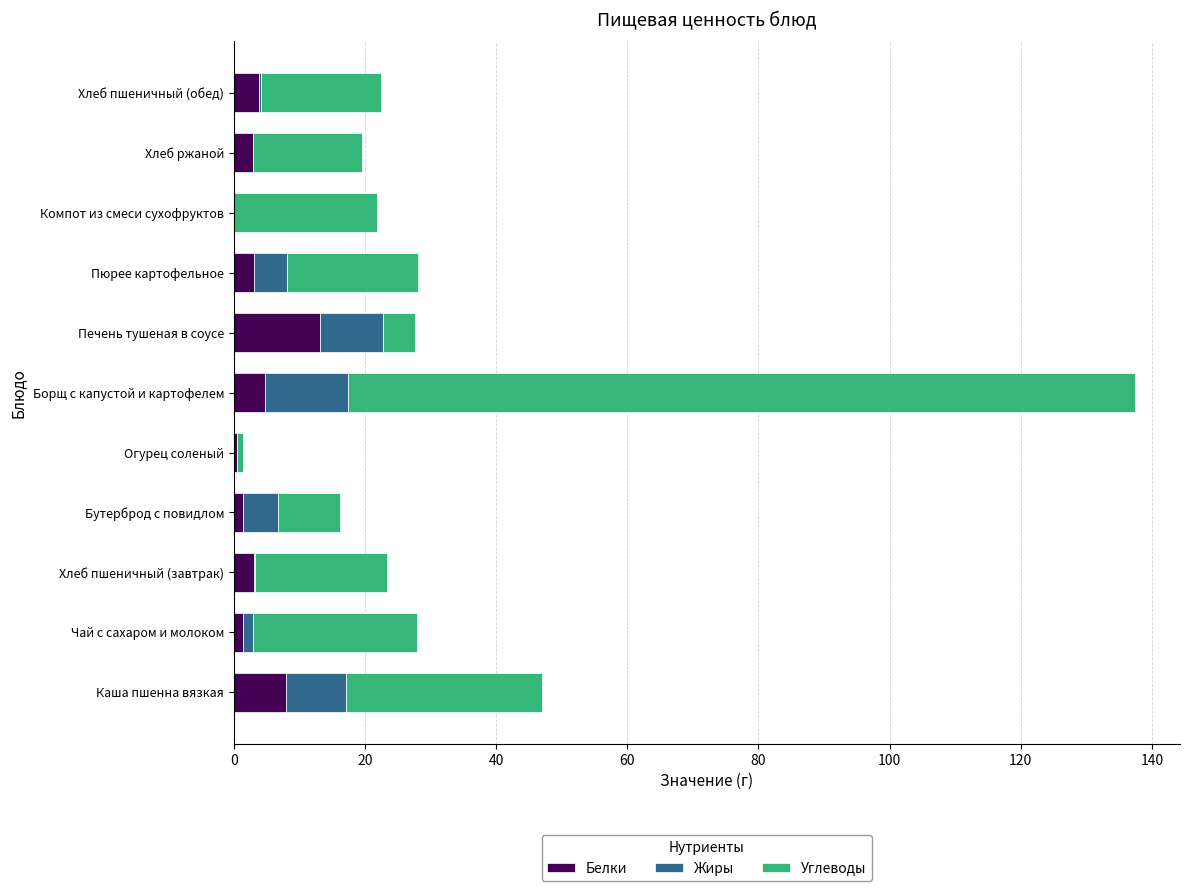

At which category is the sum across all series the highest?

Борщ с капустой и картофелем